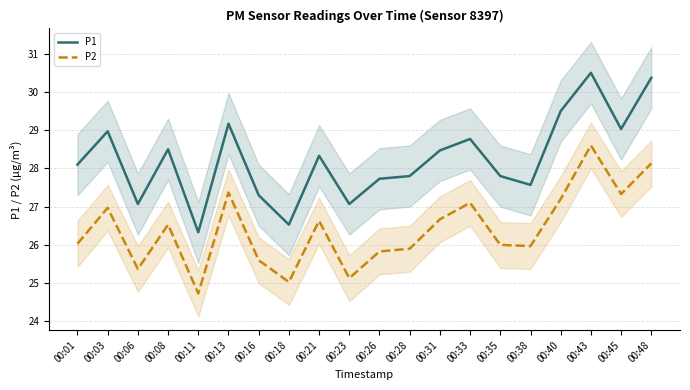

True or false: P1 has a value of 28.8 at 00:33.

True